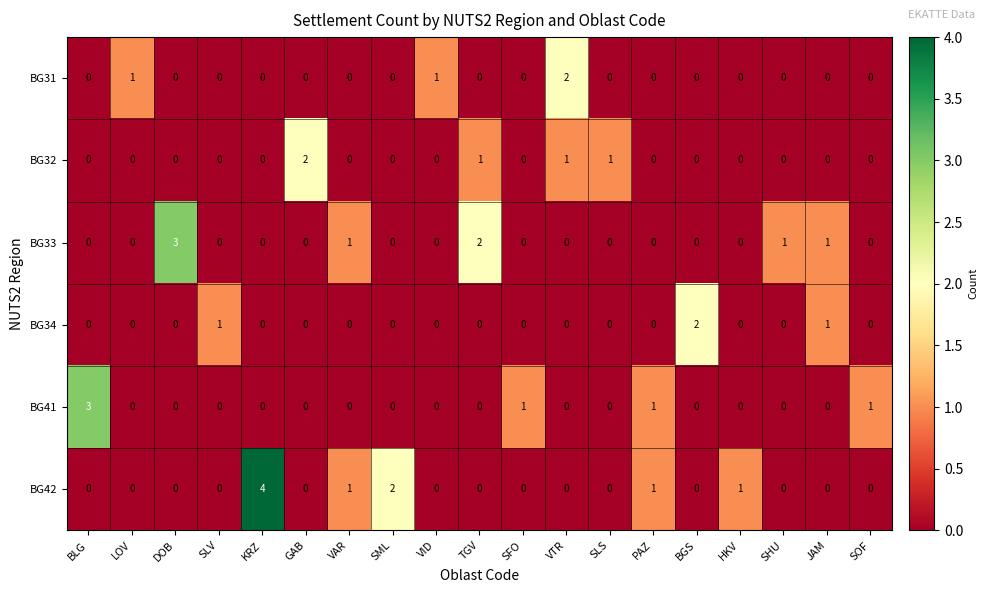

How many BG42 values are between 0 and 1?

17